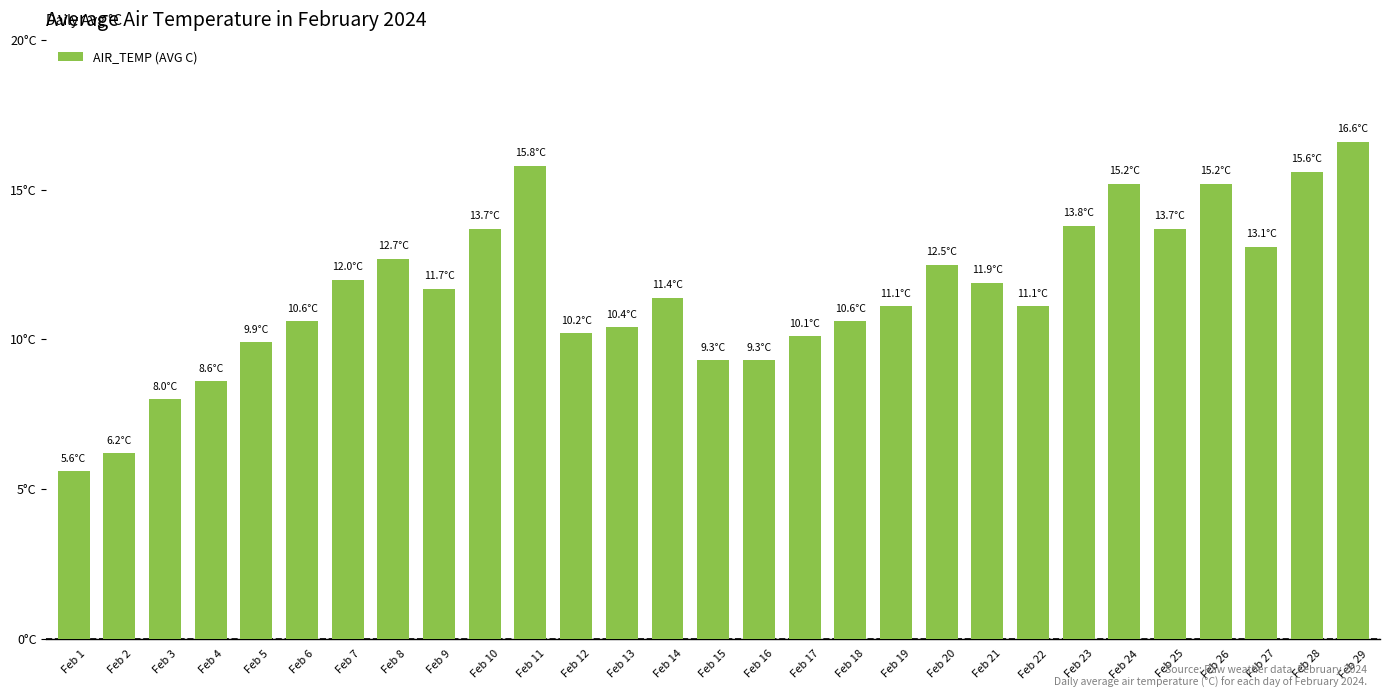

The chart shows a value of 8.1 at Feb 27. True or false?

False